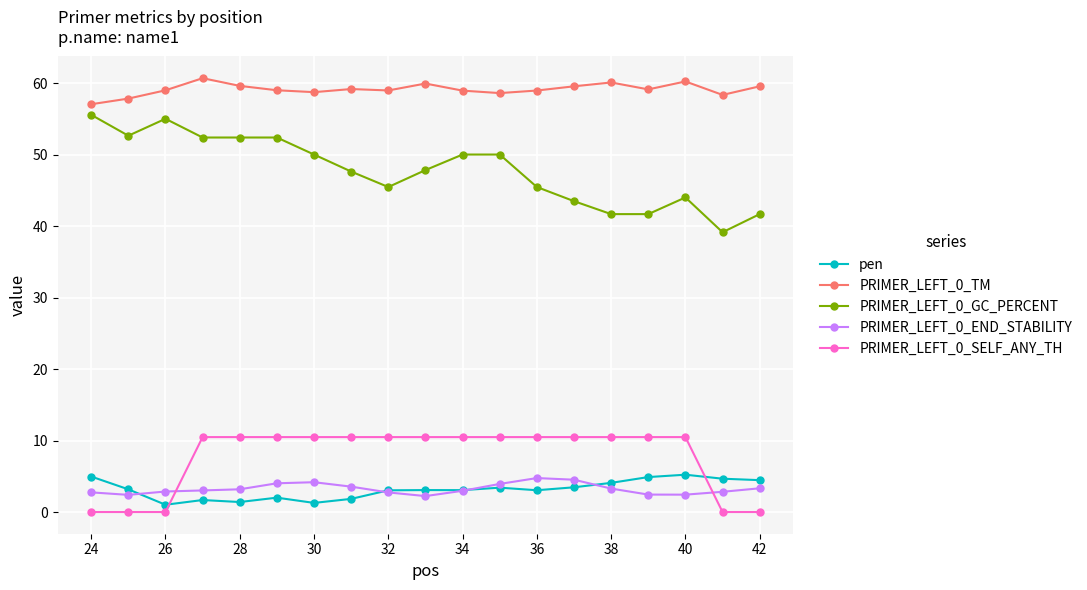

How many intersections are there between PRIMER_LEFT_0_END_STABILITY and PRIMER_LEFT_0_SELF_ANY_TH?

2